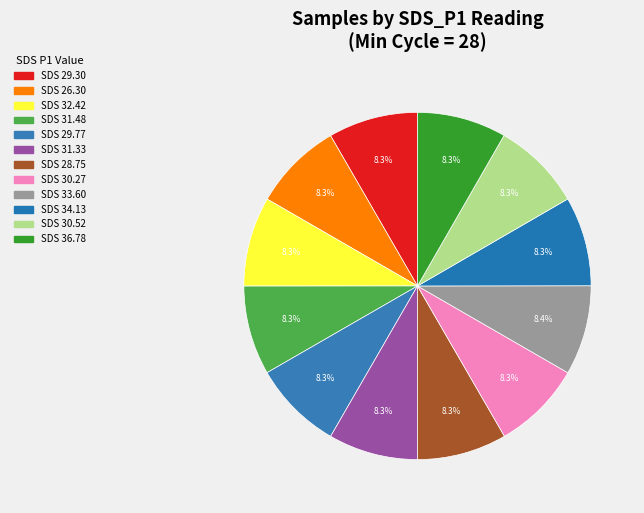

How many segments does this pie chart have?

12